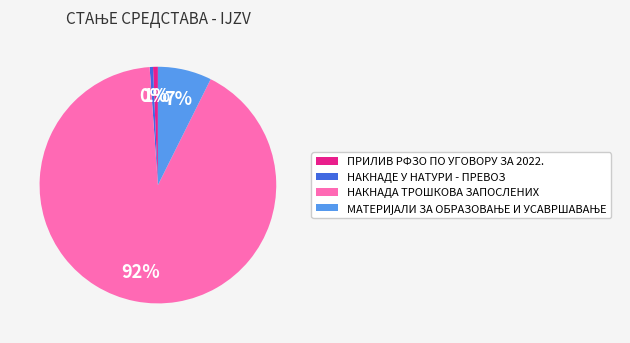

Which has a higher value, НАКНАДА ТРОШКОВА ЗАПОСЛЕНИХ or ПРИЛИВ РФЗО ПО УГОВОРУ ЗА 2022.?

НАКНАДА ТРОШКОВА ЗАПОСЛЕНИХ